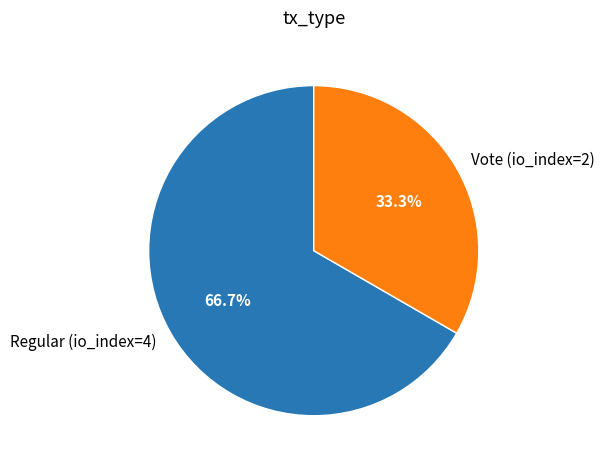

To the nearest percent, what portion does Vote (io_index=2) represent?

33%